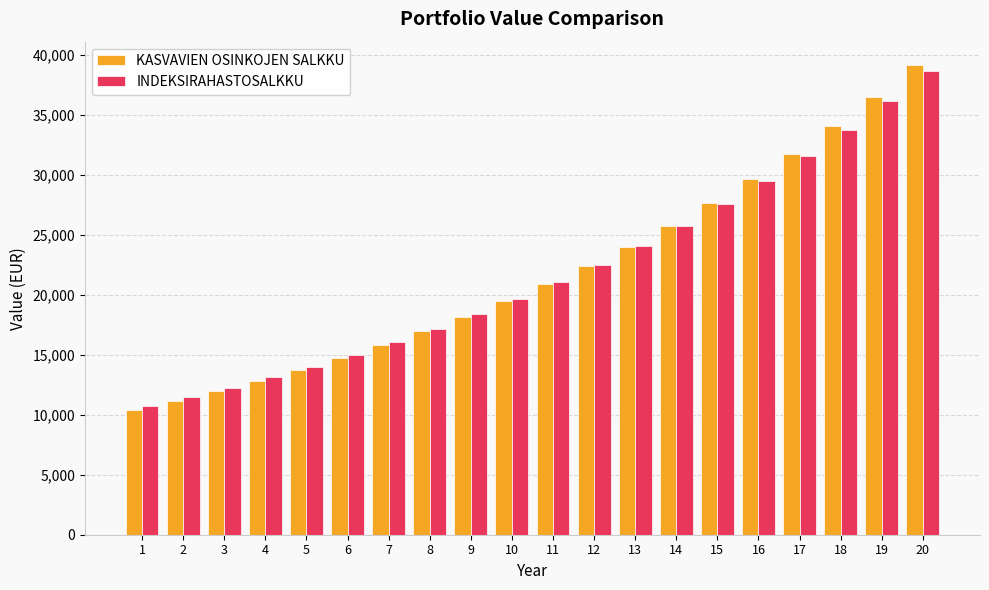

Rank the categories by KASVAVIEN OSINKOJEN SALKKU value from lowest to highest.

1, 2, 3, 4, 5, 6, 7, 8, 9, 10, 11, 12, 13, 14, 15, 16, 17, 18, 19, 20